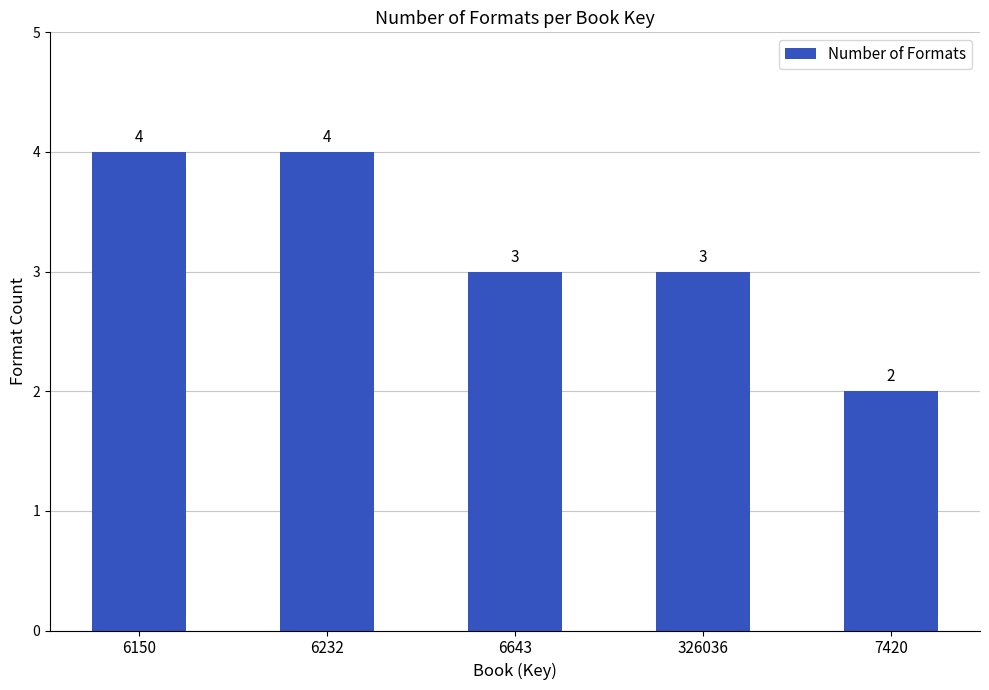

What is the sum of the values at 326036 and 6643?

6